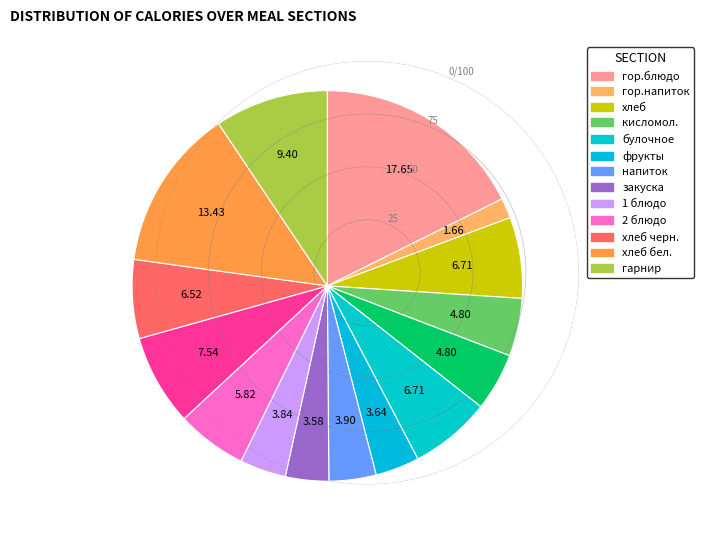

How many segments does this pie chart have?

15